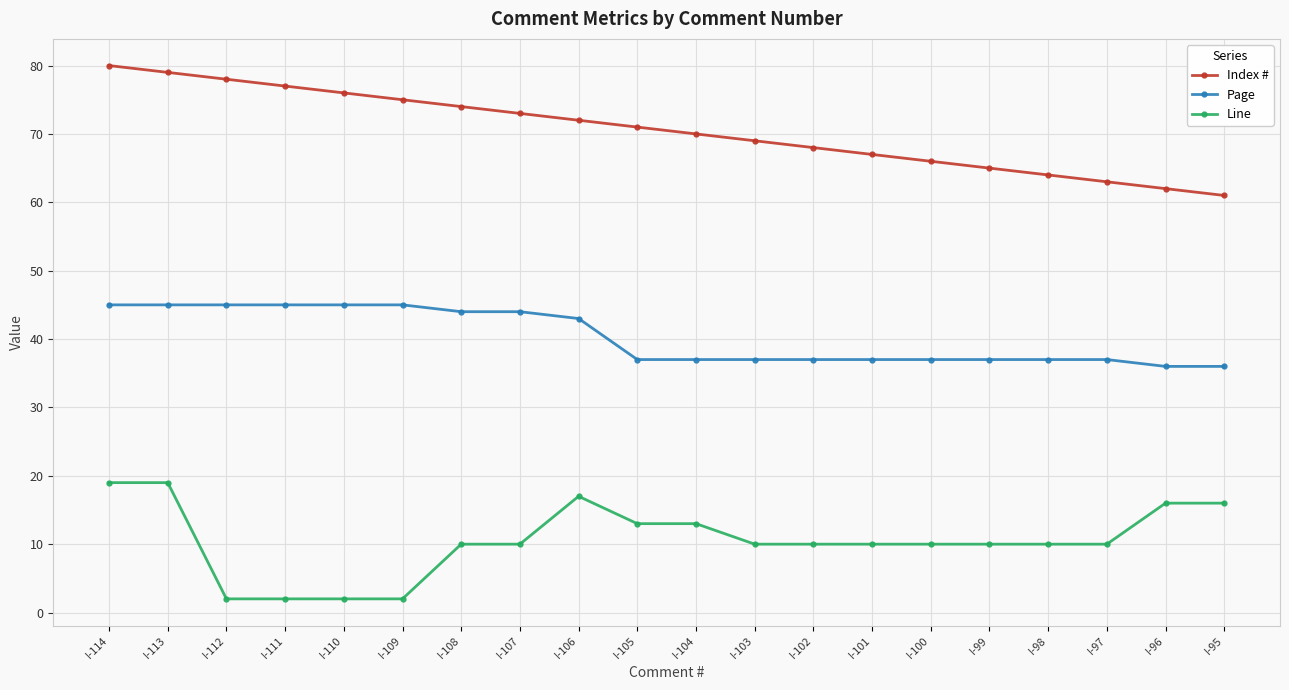

At which category does the chart reach its peak across all series?

I-114